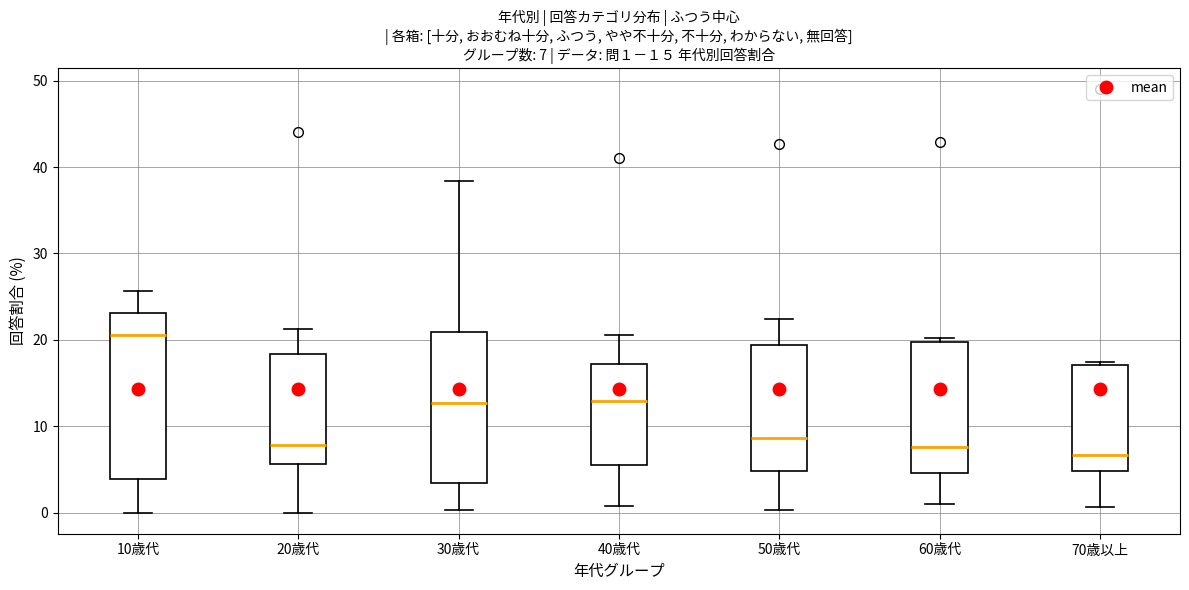

Which box is the tallest, from its lower edge to its upper edge?

10歳代